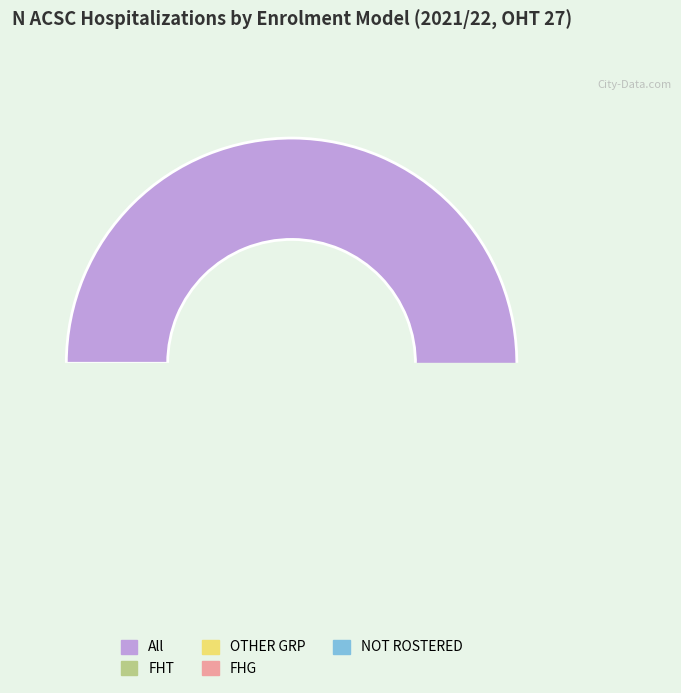

Does All represent more than half of the total?

Yes